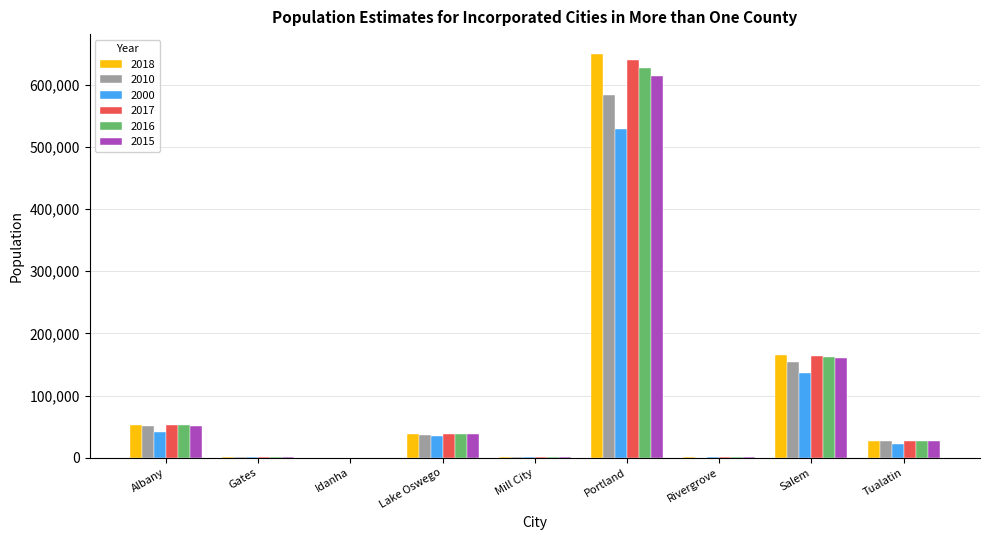

Is it true that 2017 equals 37490 at Lake Oswego?

True